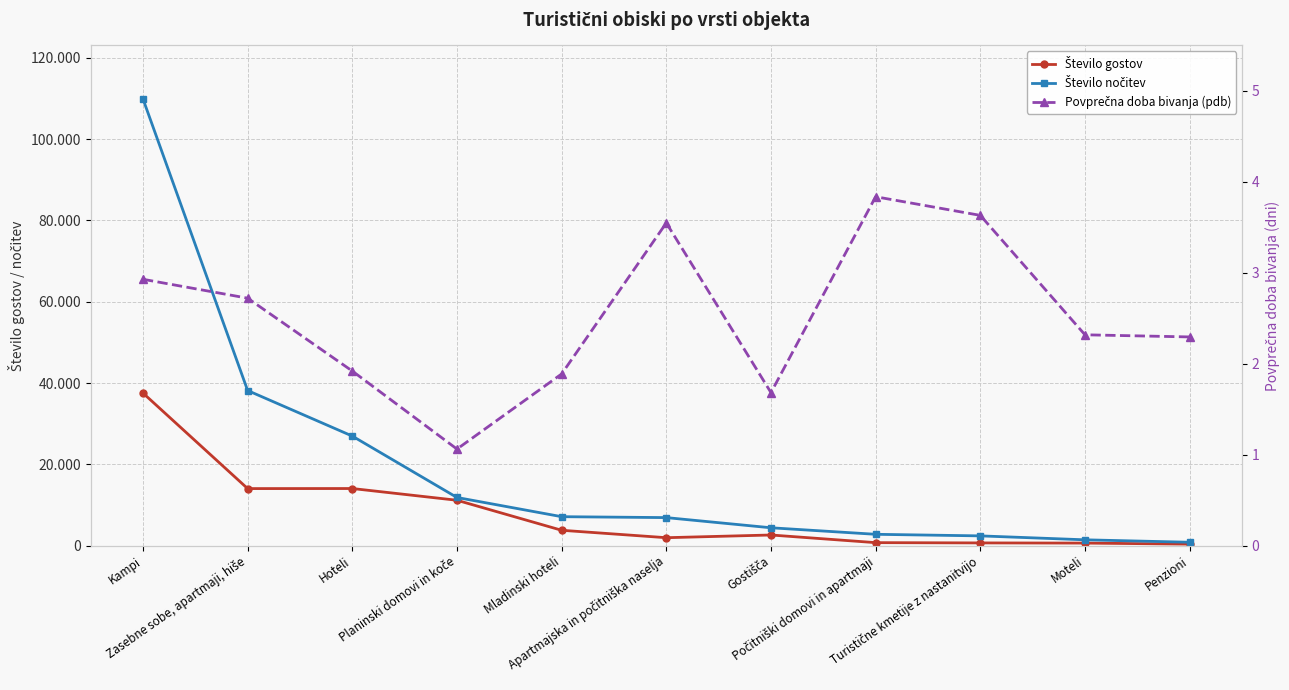

True or false: Število nočitev and Povprečna doba bivanja (pdb) intersect in this chart.

False